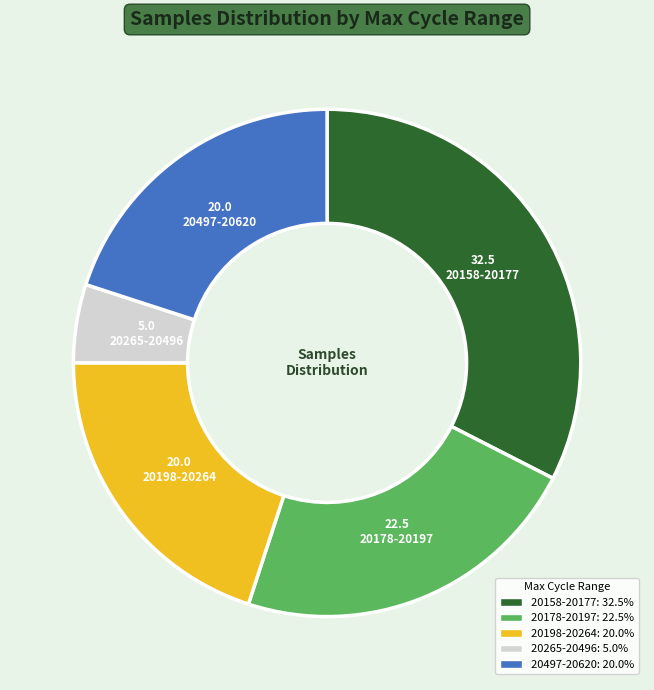

Which has a higher value, 20158-20177 or 20198-20264?

20158-20177